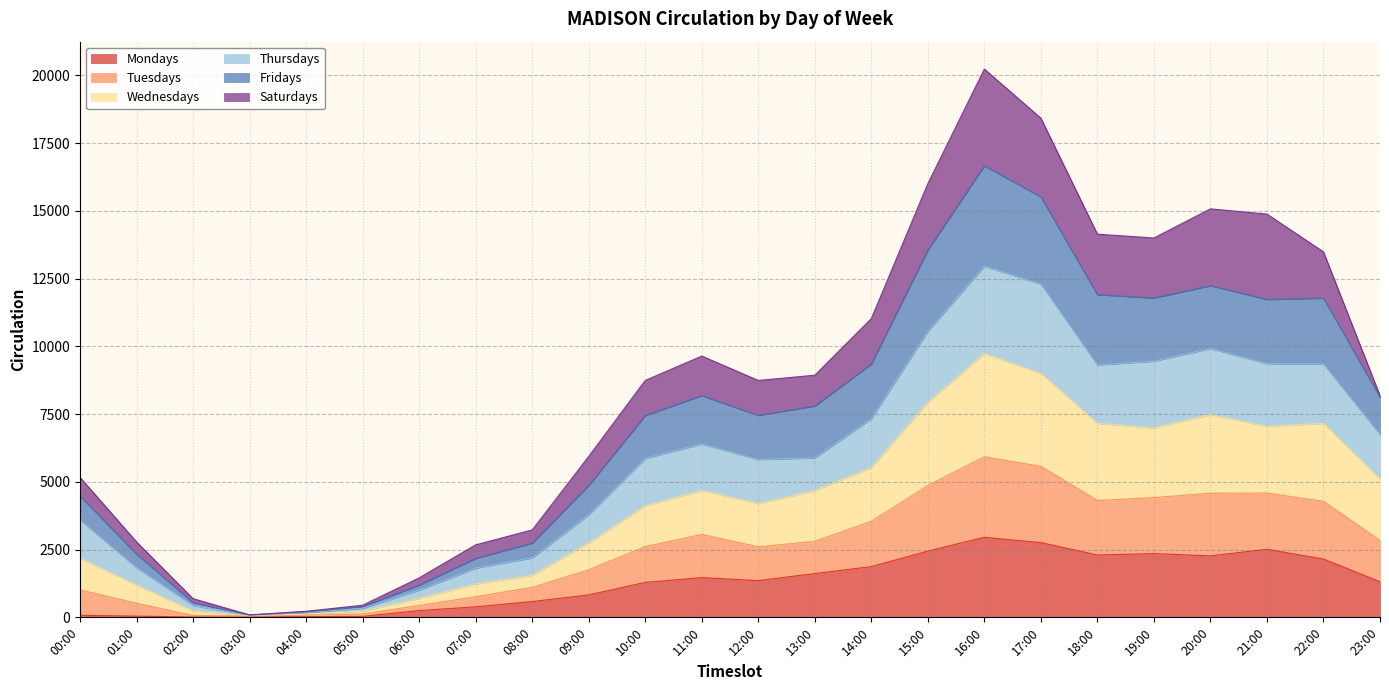

In Thursdays, how many points are higher than both neighbors (excluding endpoints)?

4